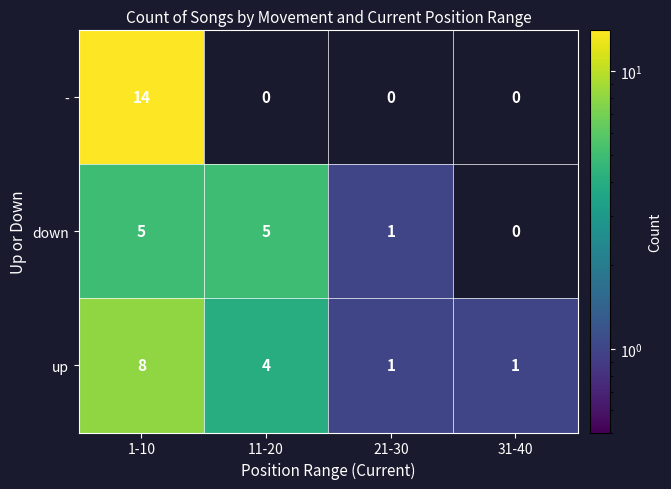

Is it true that down equals 5 at 11-20?

True